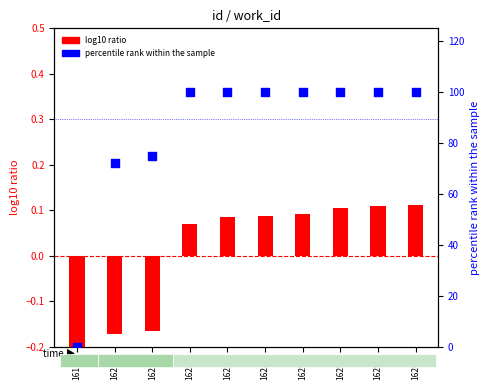

What are all the series names shown in the legend?

log10 ratio, percentile rank within the sample